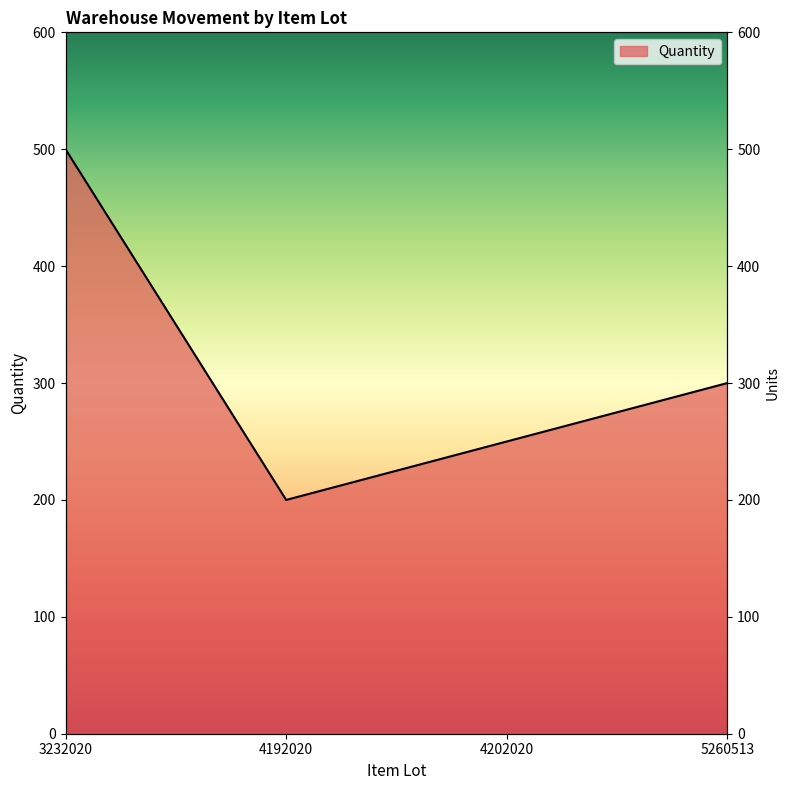

Count the values in the range 250 to 500.

3